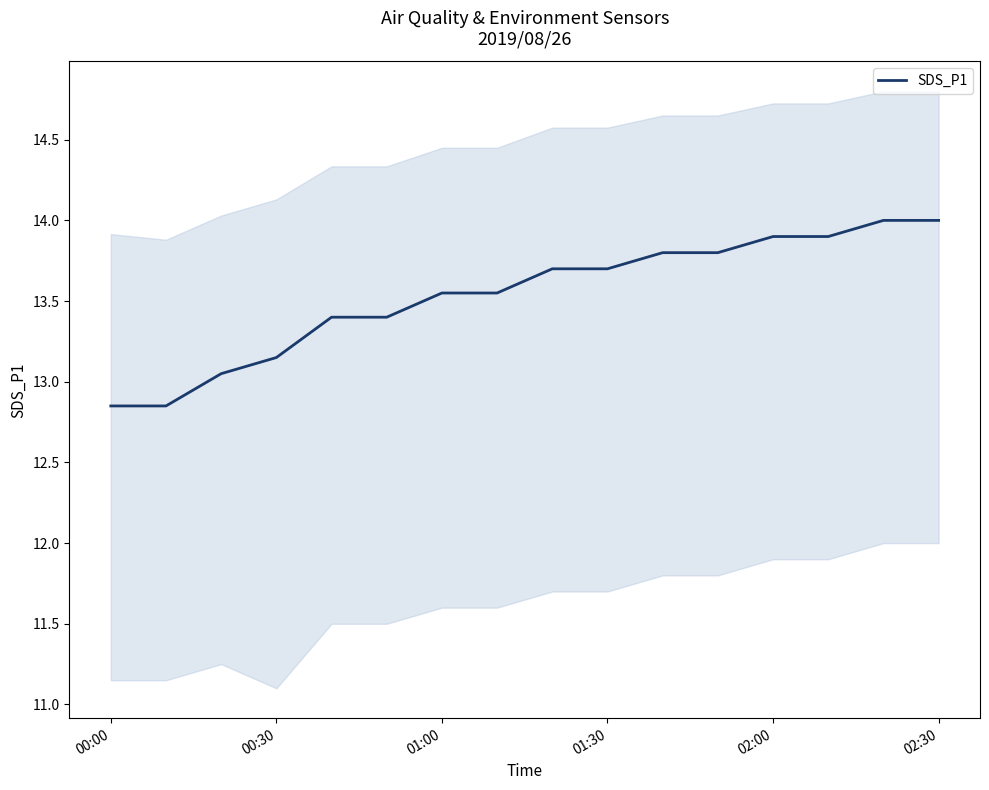

Reading left to right, list all the values displayed in this chart.

12.8	12.8	13.1	13.2	13.4	13.4	13.6	13.6	13.7	13.7	13.8	13.8	13.9	13.9	14.0	14.0